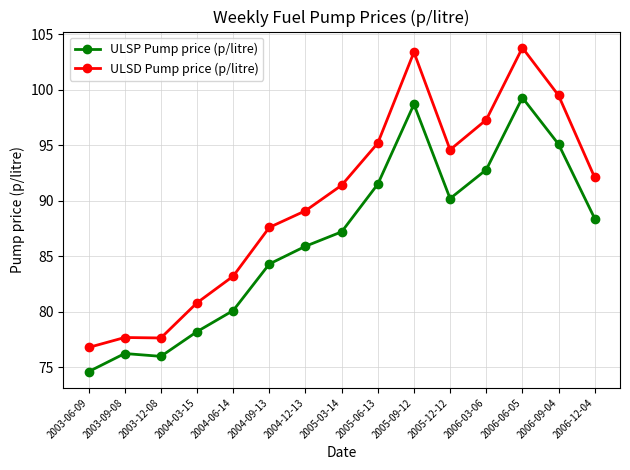

List the series in order of their overall mean, highest first.

ULSD Pump price (p/litre), ULSP Pump price (p/litre)